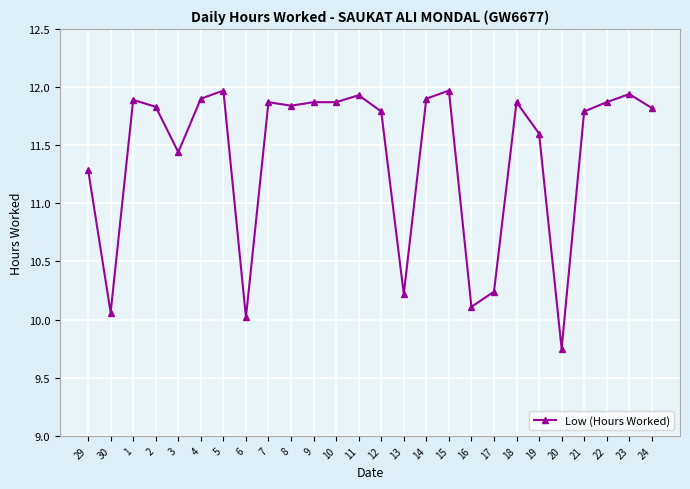

What is the label of the 21st point from the left?

19